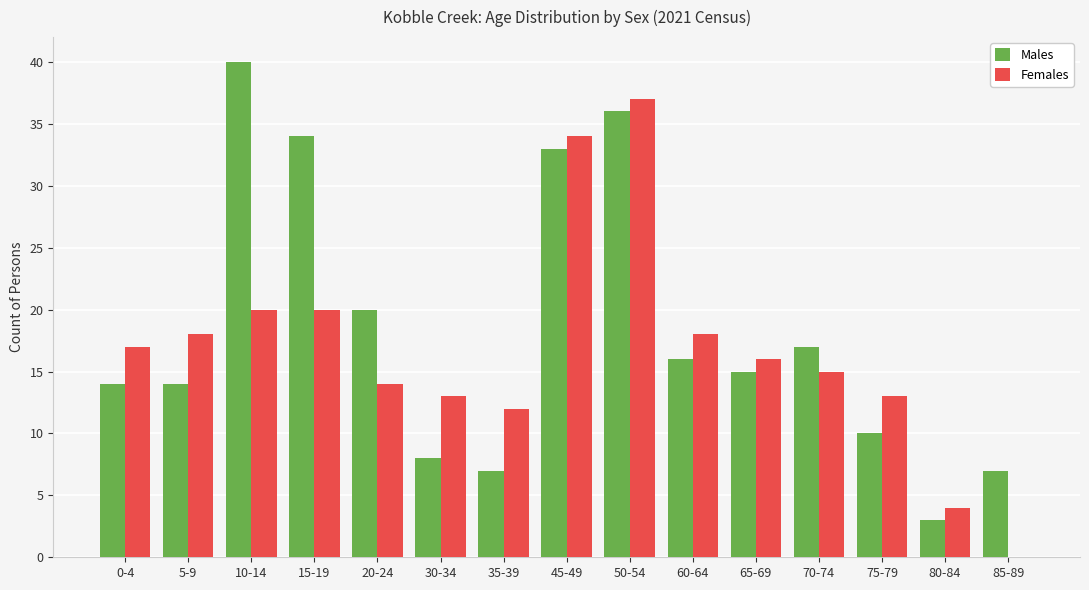

Read the Females value at 70-74.

15